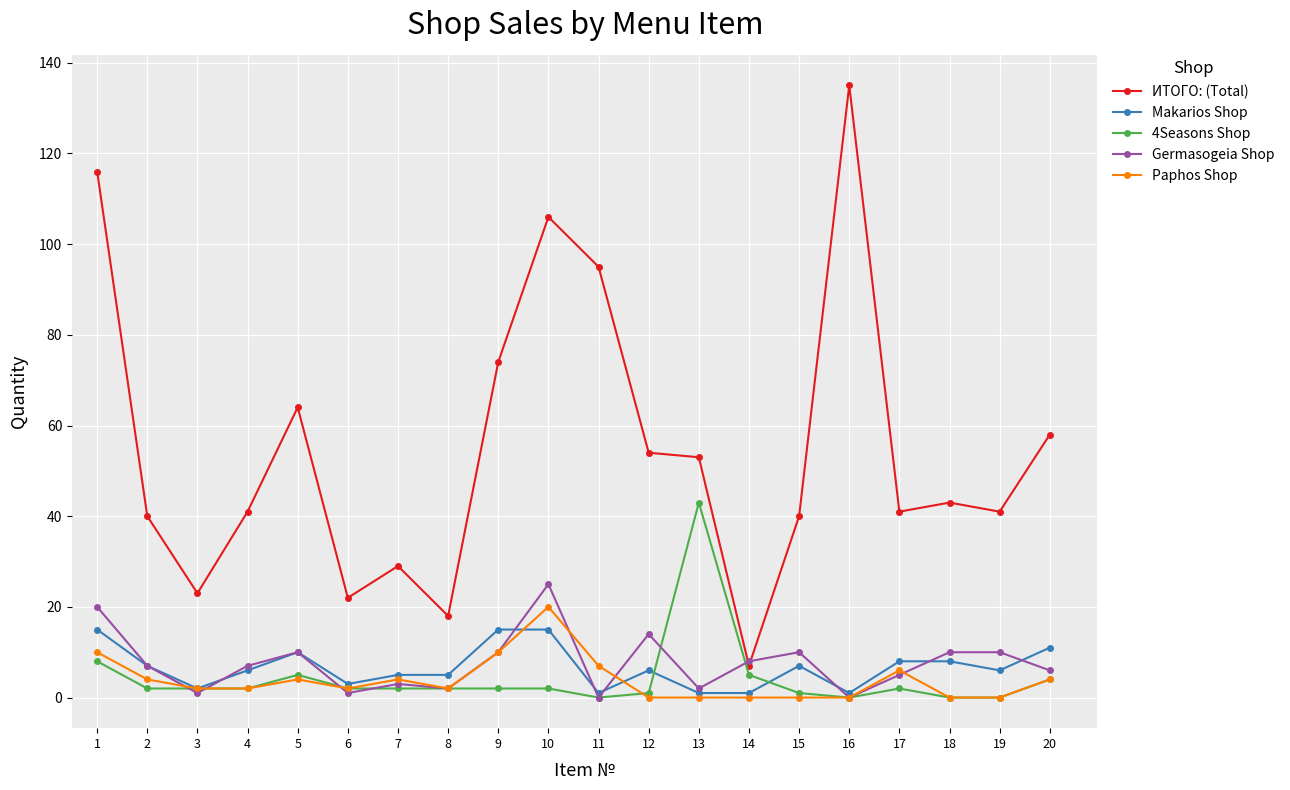

Where is the first local maximum for Germasogeia Shop?

5